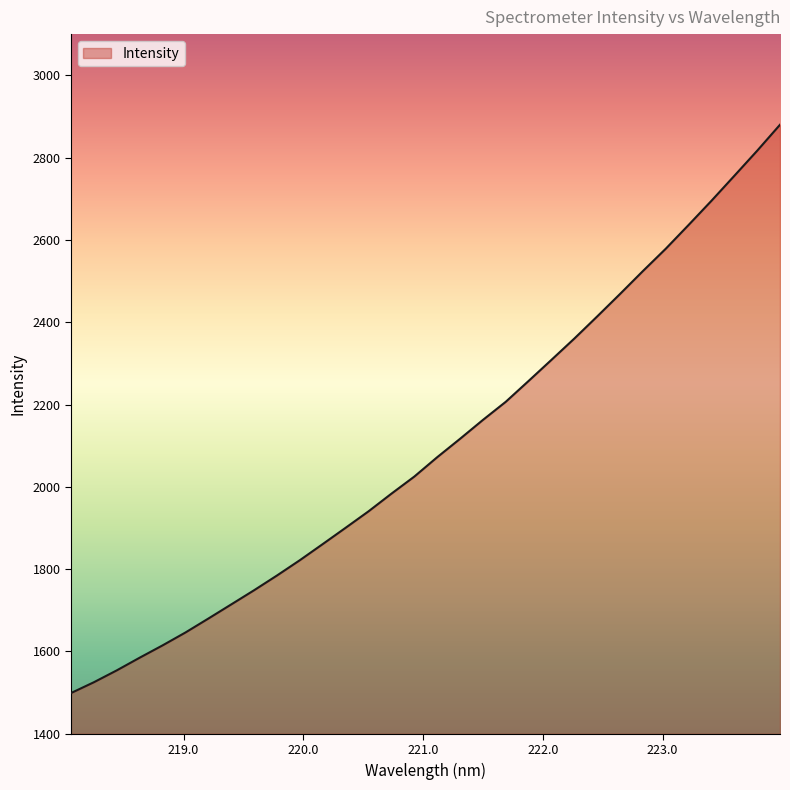

What is the difference between the maximum and minimum values?

1380.9